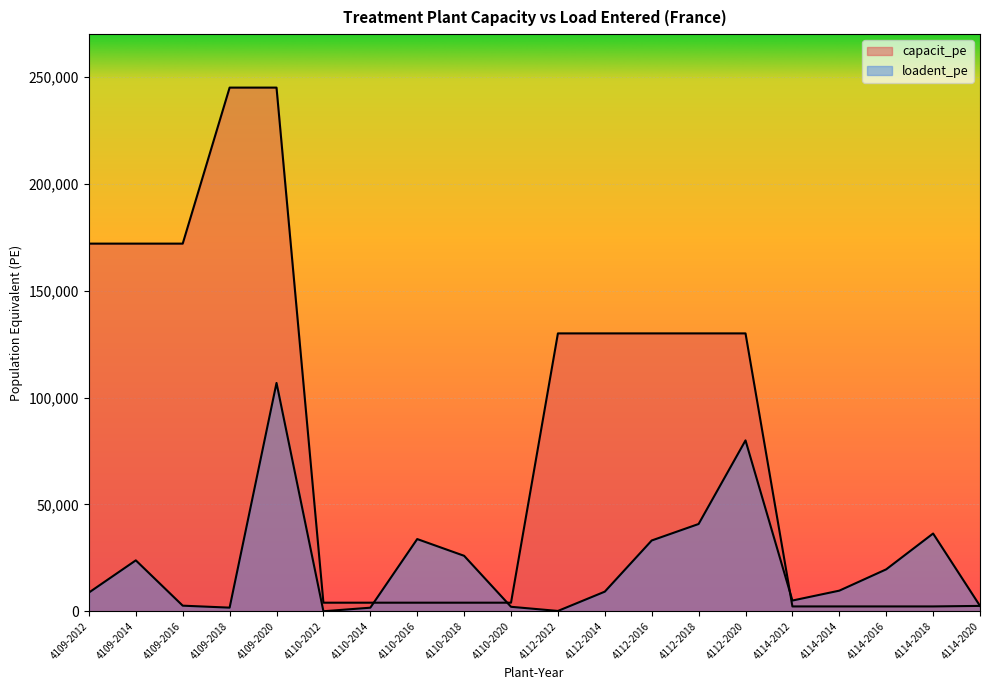

What is the value of the loadent_pe point at the 1st from the left?

8742